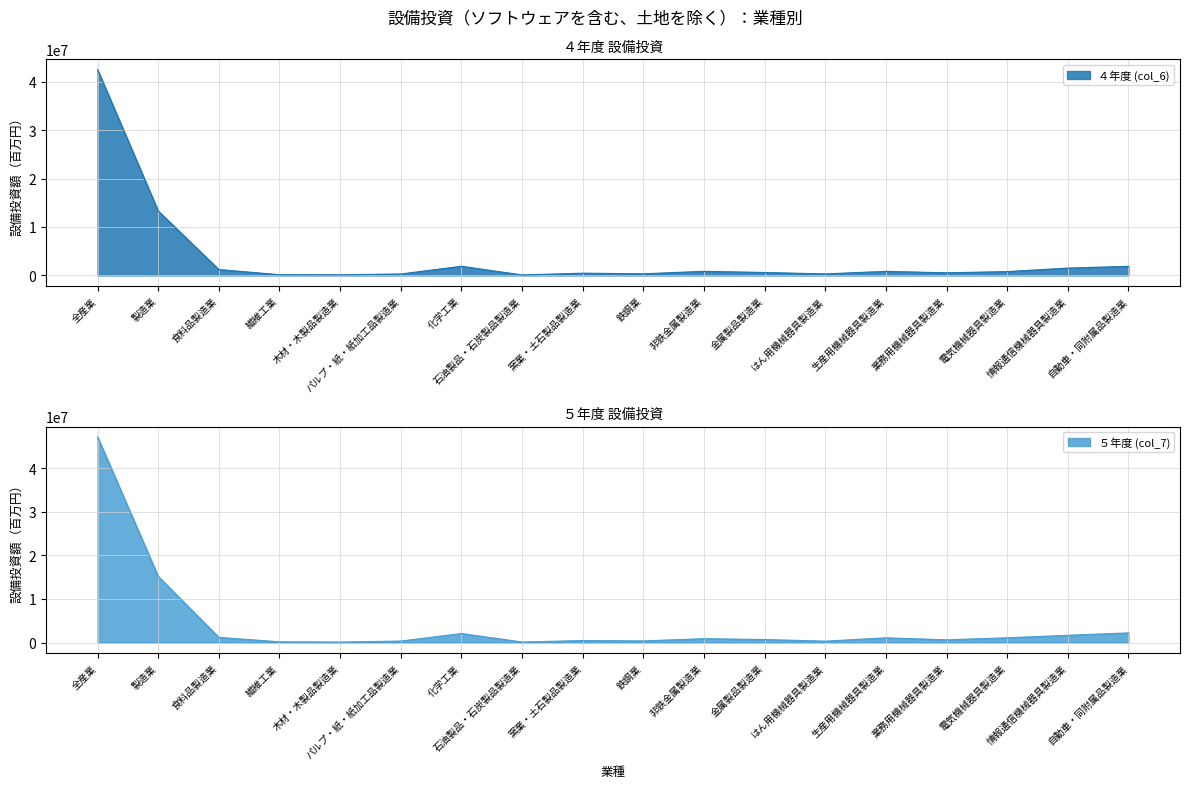

What is the difference between the ４年度 (col_6) values at 窯業・土石製品製造業 and 化学工業?

1425373